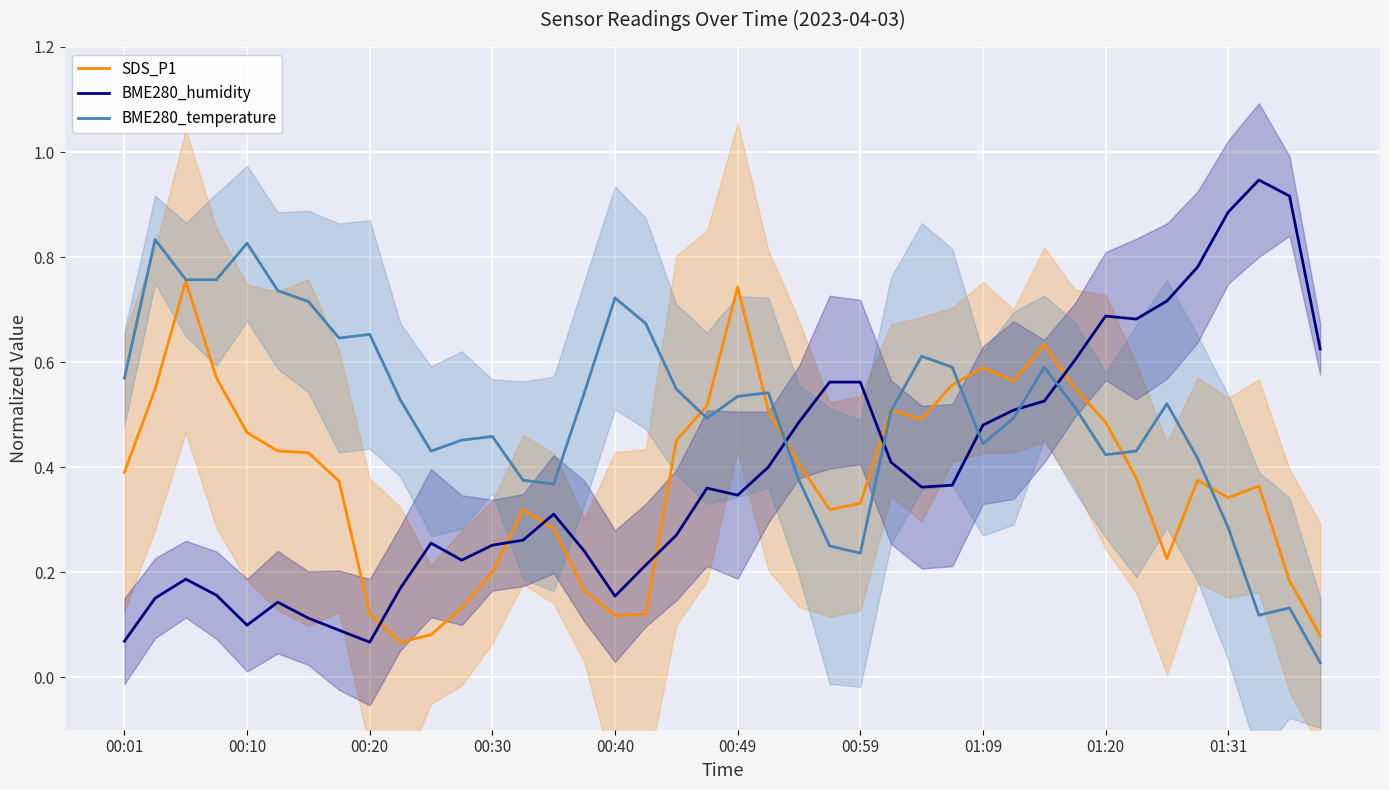

True or false: BME280_temperature and BME280_humidity cross at least once.

True